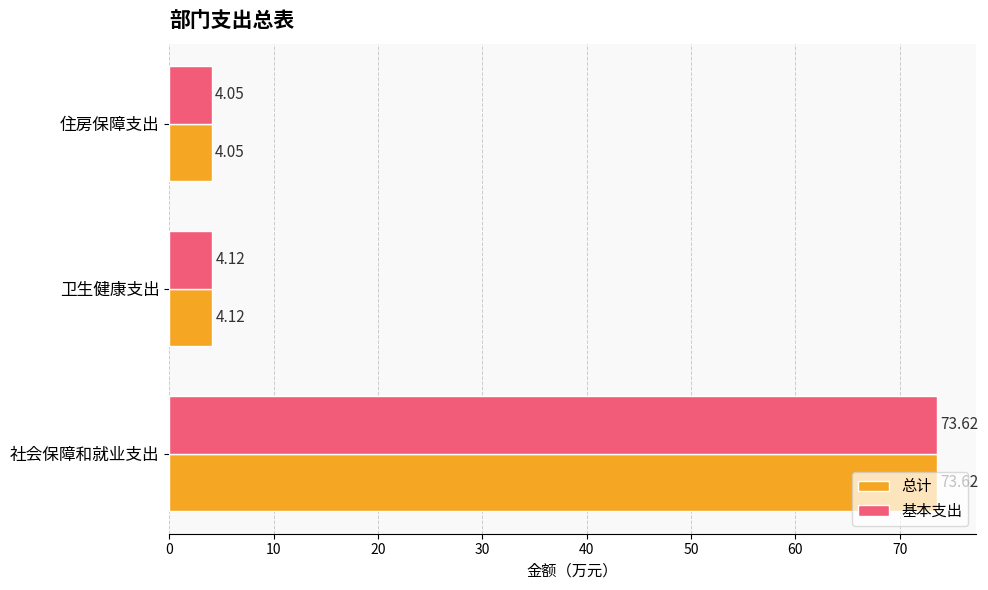

At which category does the chart reach its peak across all series?

社会保障和就业支出